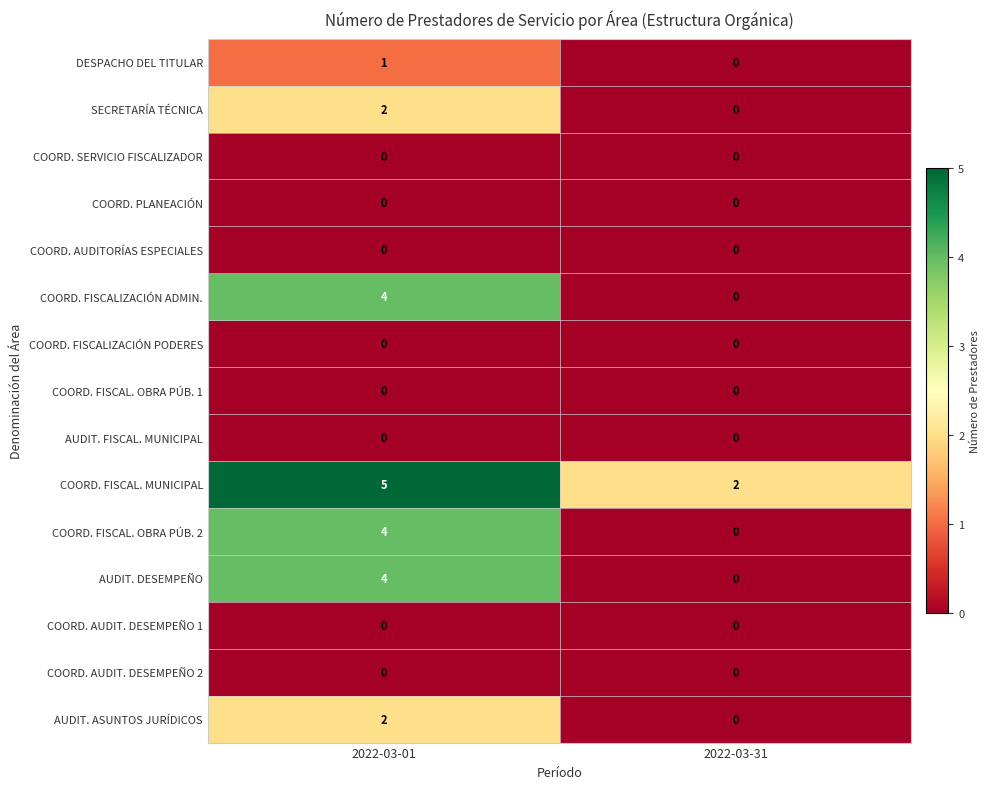

How many distinct data groups are displayed?

15